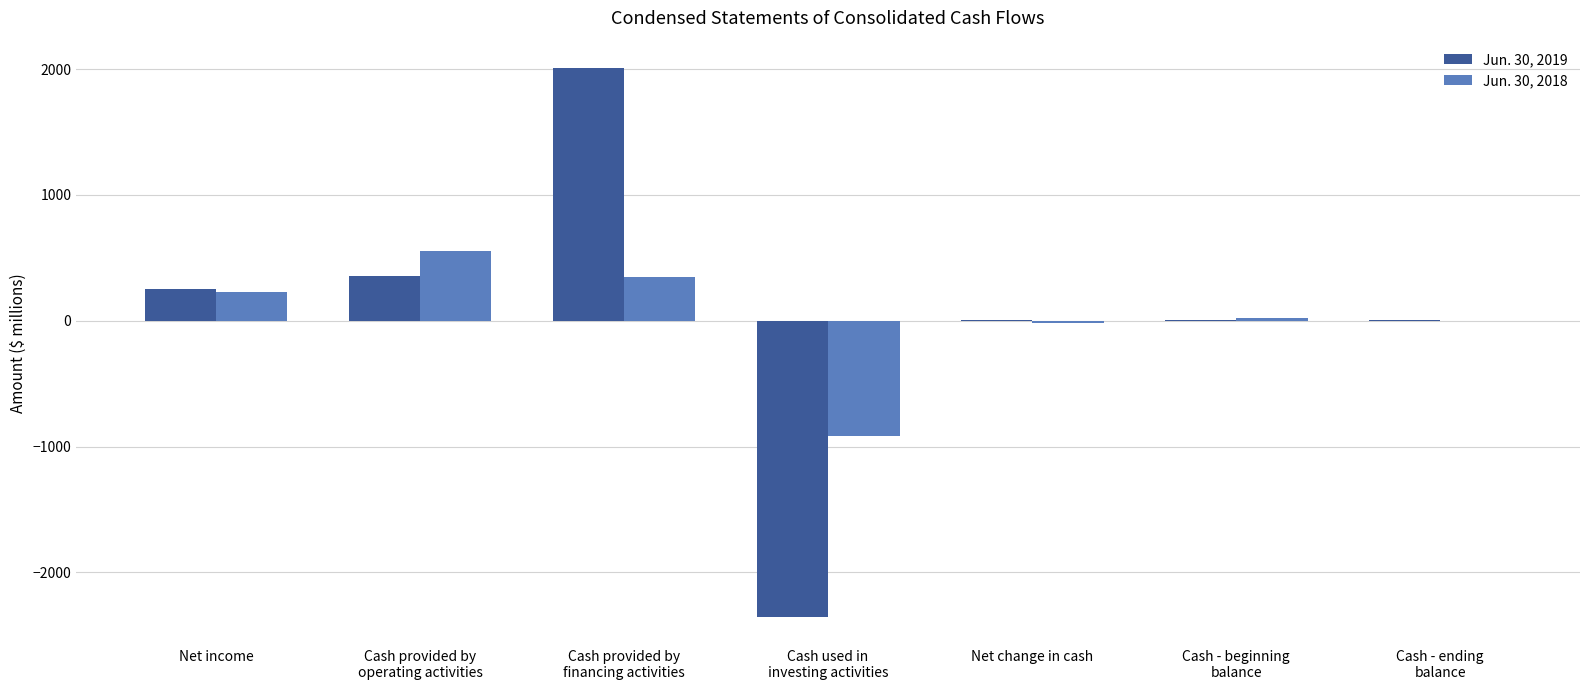

Which series has the widest spread of values?

Jun. 30, 2019